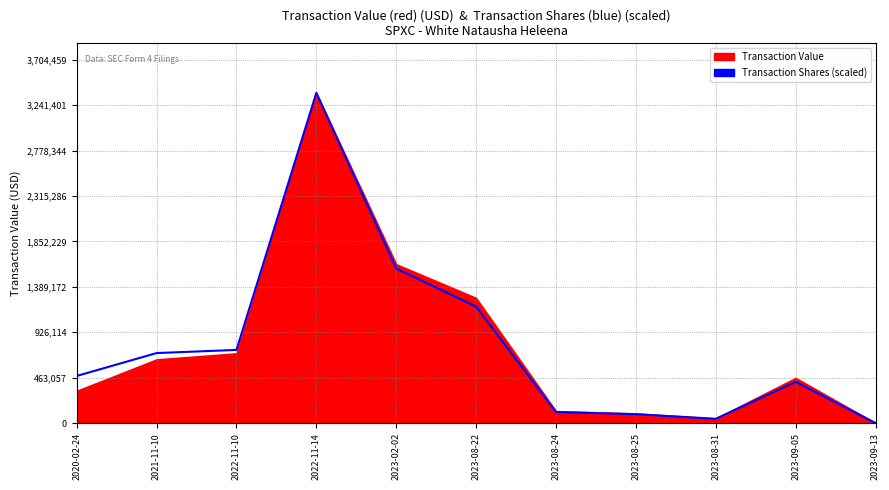

What is the sum of the values at 2023-08-31 and 2023-09-13?

43469.2